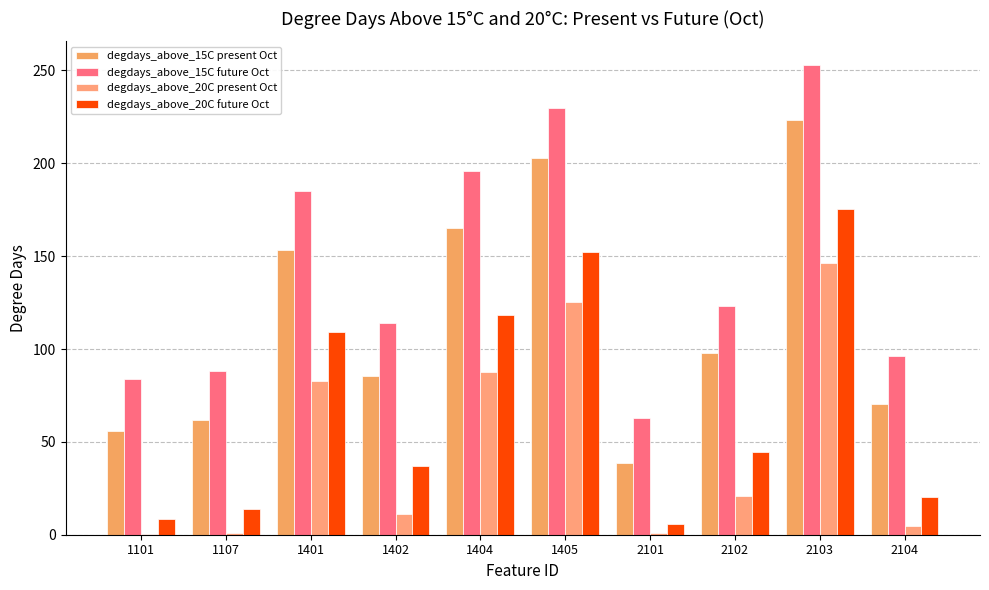

The value of degdays_above_20C present Oct at 1402 is 4.9. True or false?

False